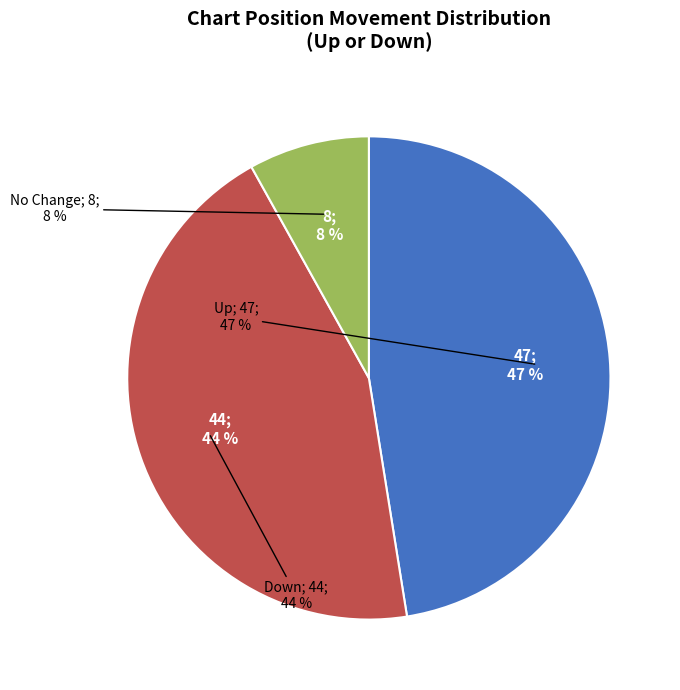

Is it true that down is 44% of the pie?

True